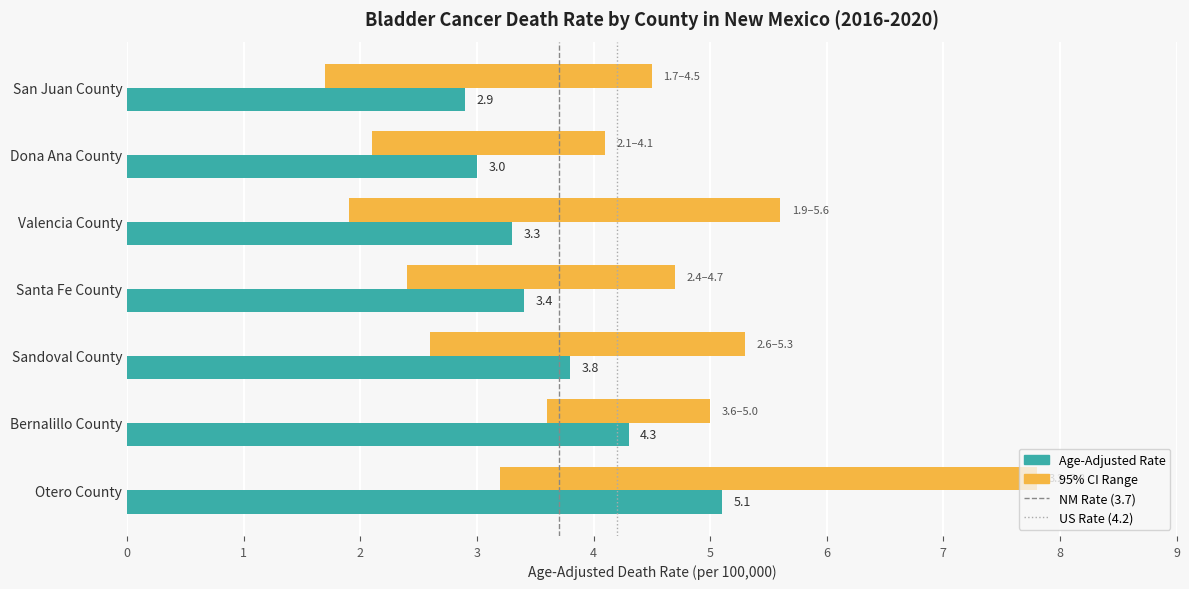

Which series changed the most between San Juan County and Dona Ana County?

Upper CI